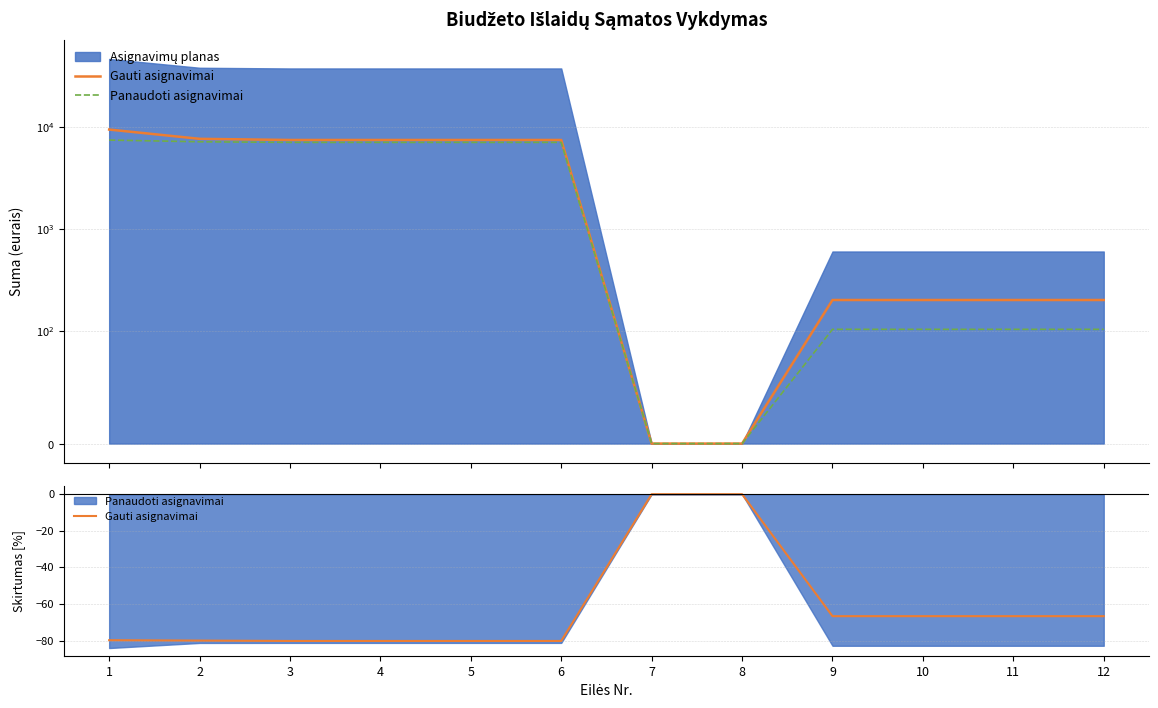

Is the value of Panaudoti asignavimai at 3 greater than the value of Gauti asignavimai at 3?

Yes